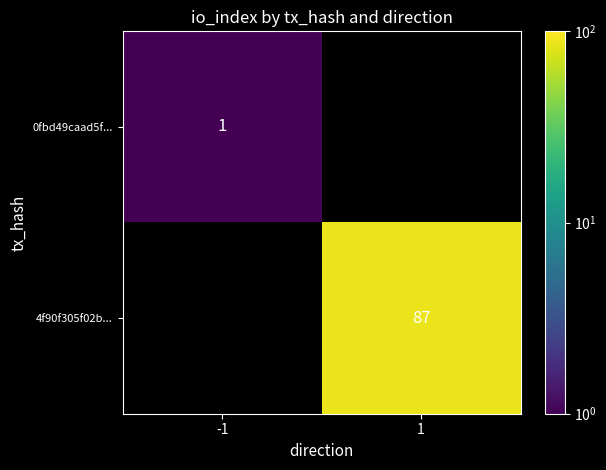

Is it true that 4f90f305f02b... equals 87 at 1?

True